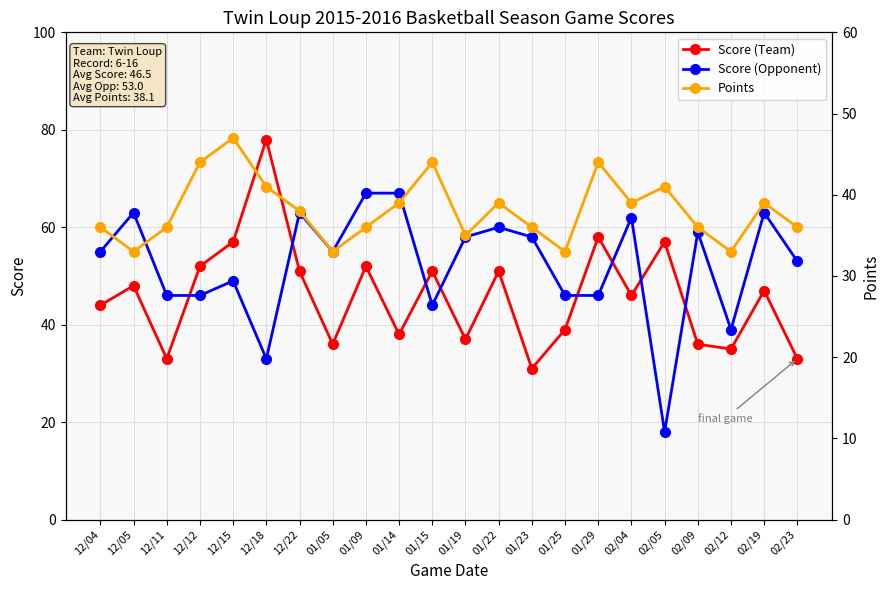

What are all the series names shown in the legend?

Score (Team), Score (Opponent), Points